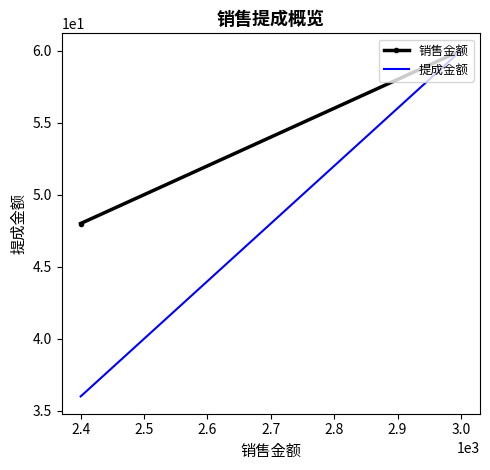

The 销售金额 series shows 100 at 3.0. True or false?

False